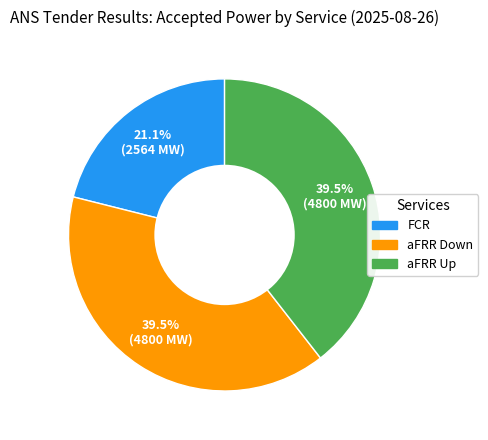

Which slice is the smallest?

FCR